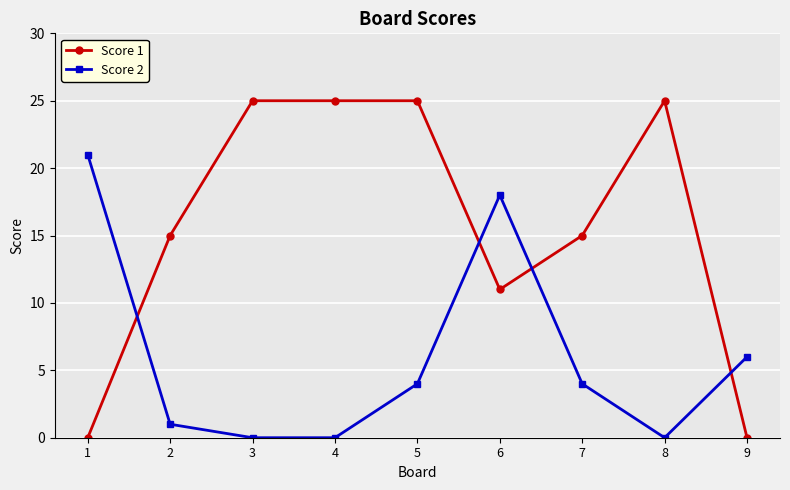

Does the chart have visible grid lines?

Yes